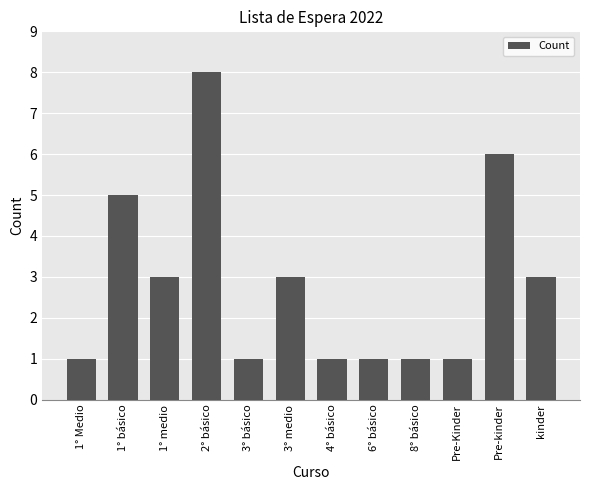

How many data points does each series have?

12